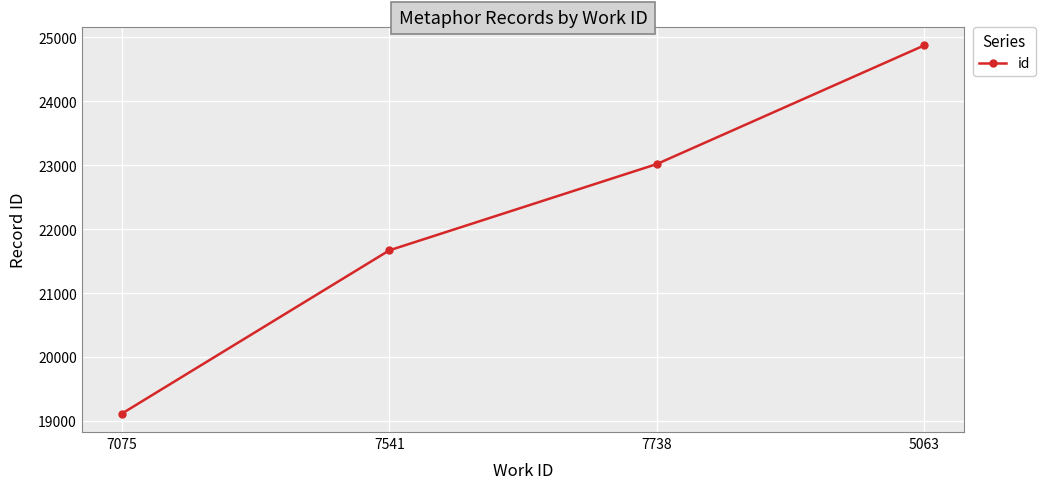

Does the chart display data point markers on the line(s)?

Yes